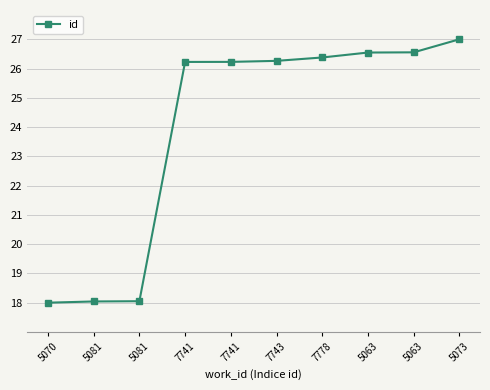

Rank the categories by value from lowest to highest.

5070, 5081, 5081, 7741, 7741, 7743, 7778, 5063, 5063, 5073